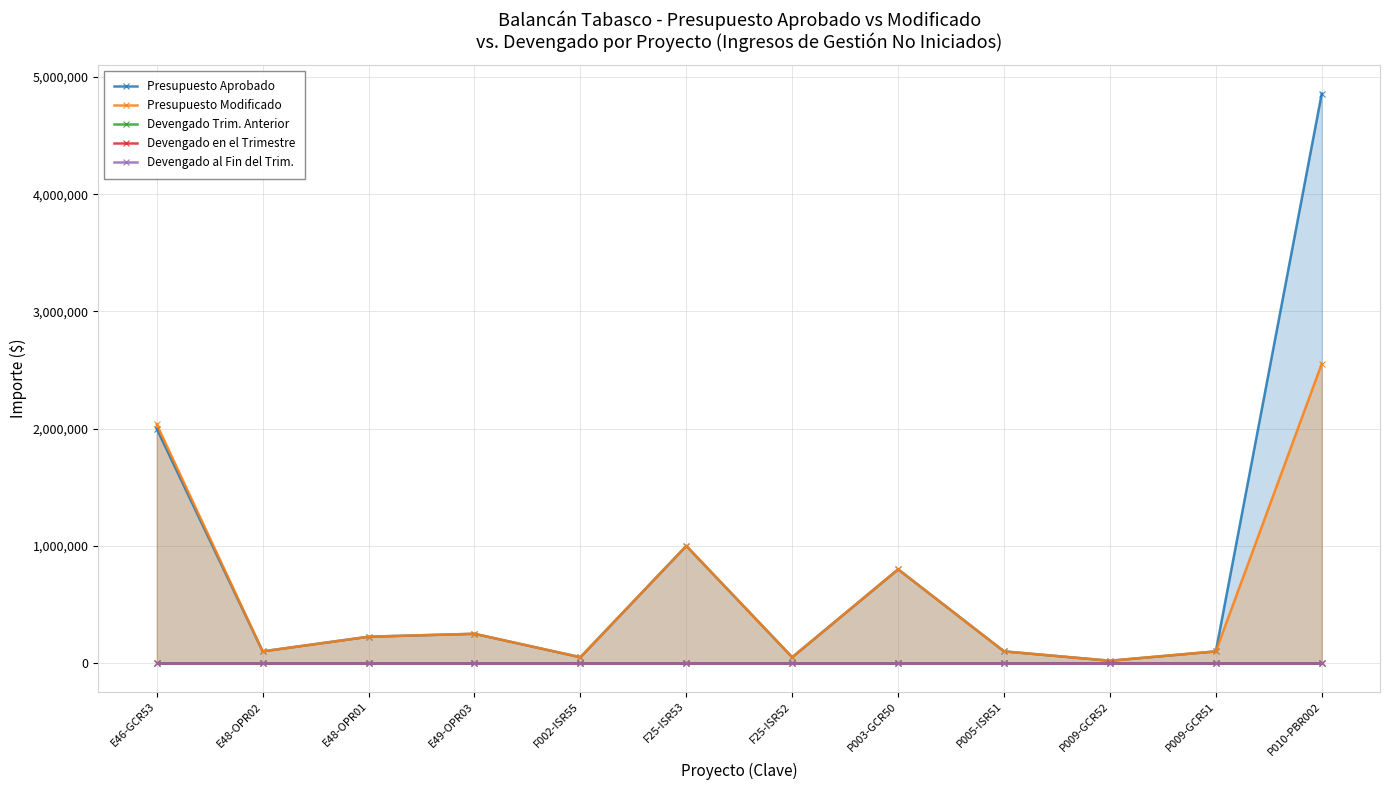

Which category has the highest value in the Devengado Trim. Anterior series?

E46-GCR53